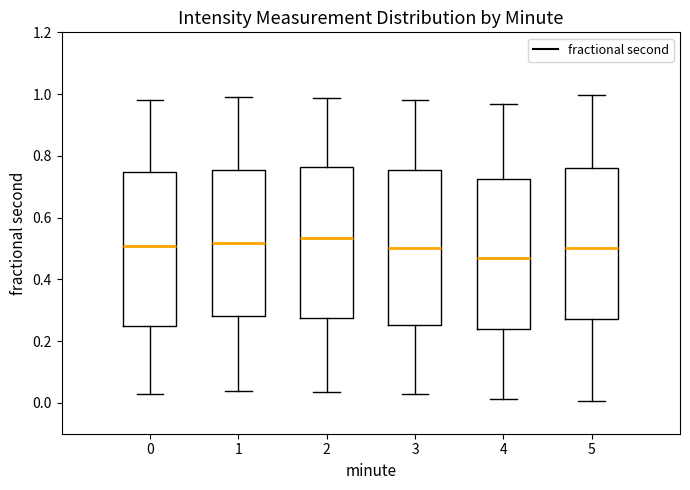

Where does the lower whisker of the box at x = 3 end on the y-axis? The values are not printed on the chart, so give them approximately, as read against the axis.

0.02